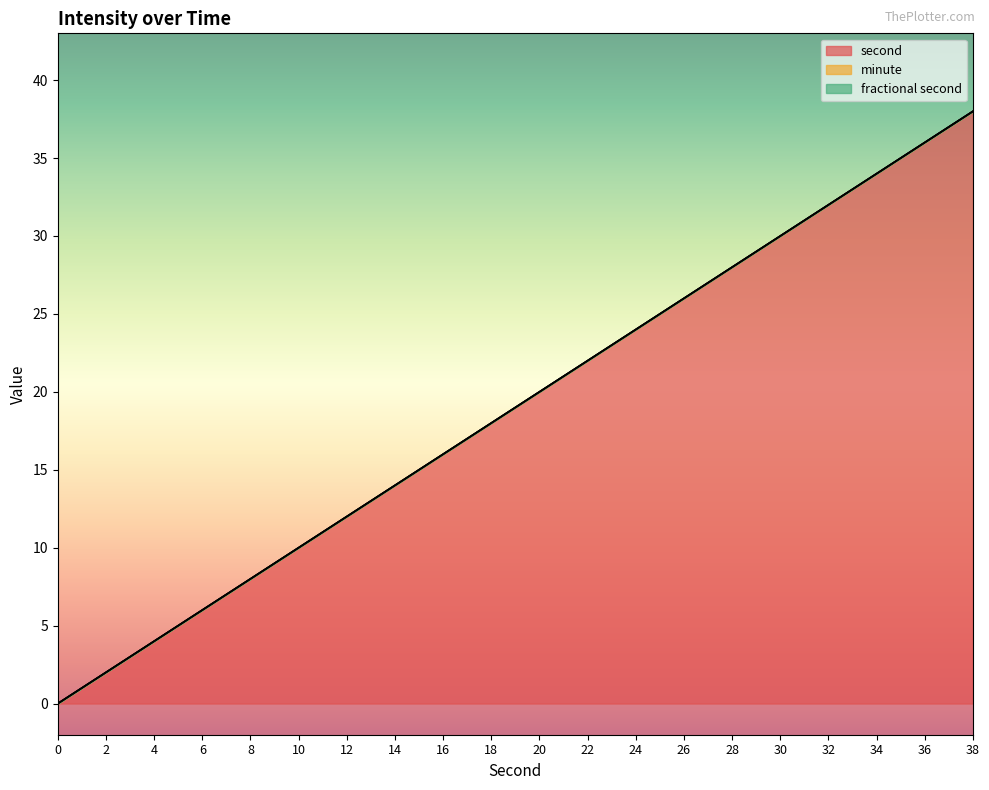

What is the difference between the highest and lowest values at 32?

32